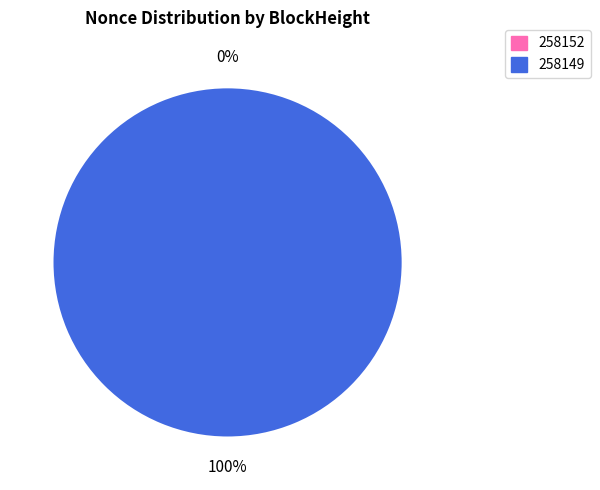

Which category has the biggest portion of the pie?

258149